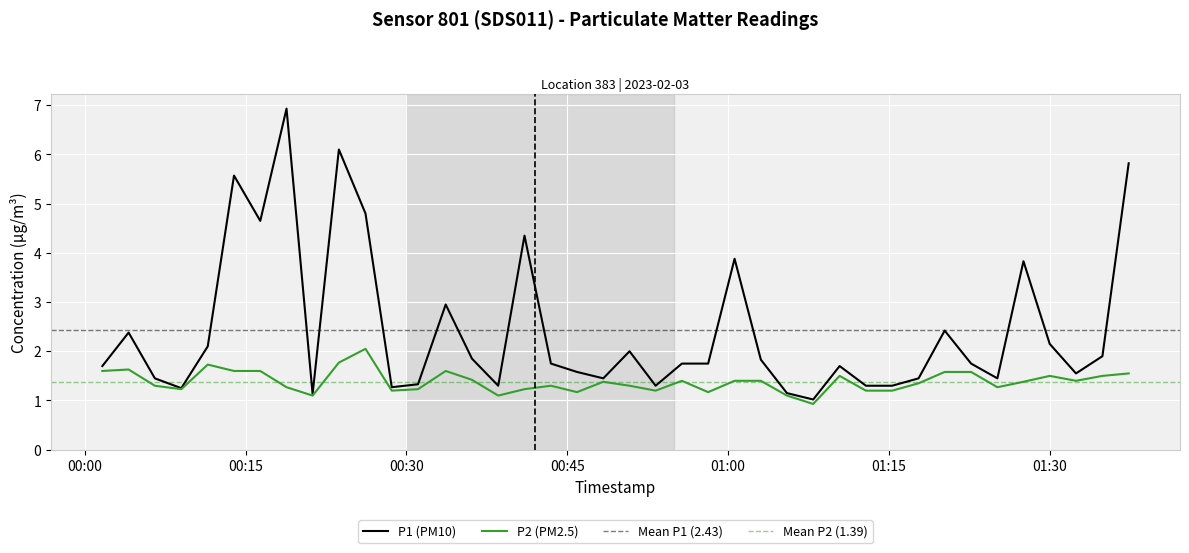

Which series has the largest range (max minus min)?

P1